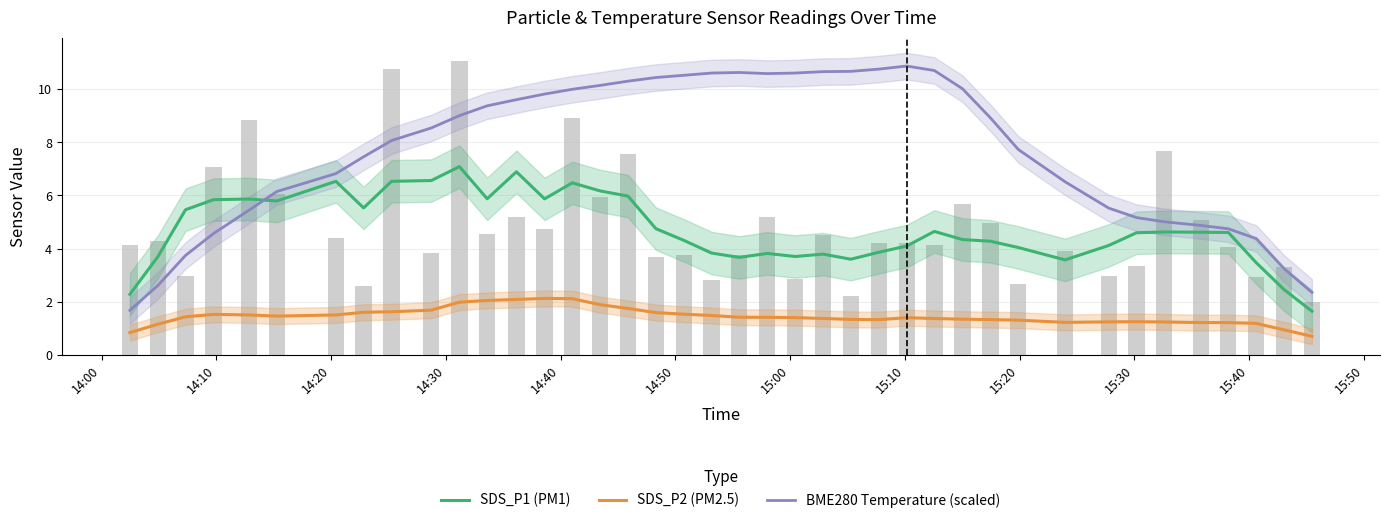

What is the difference between the maximum and second lowest values in the SDS_P2 (PM2.5) series?

1.3